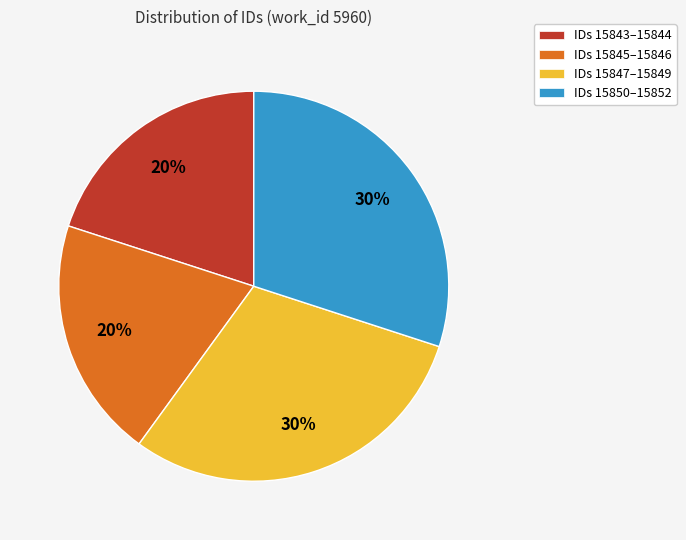

What is the ratio of the value at IDs 15850–15852 to the value at IDs 15845–15846?

1.5